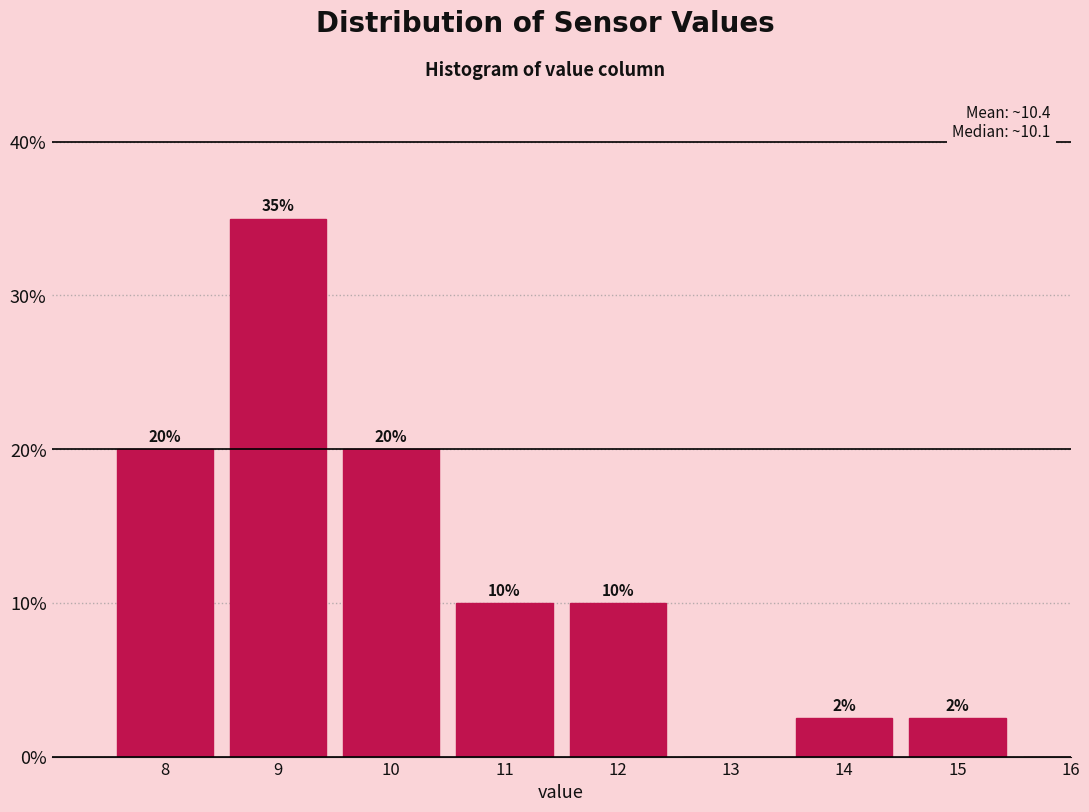

Where does the data first go above 10?

8